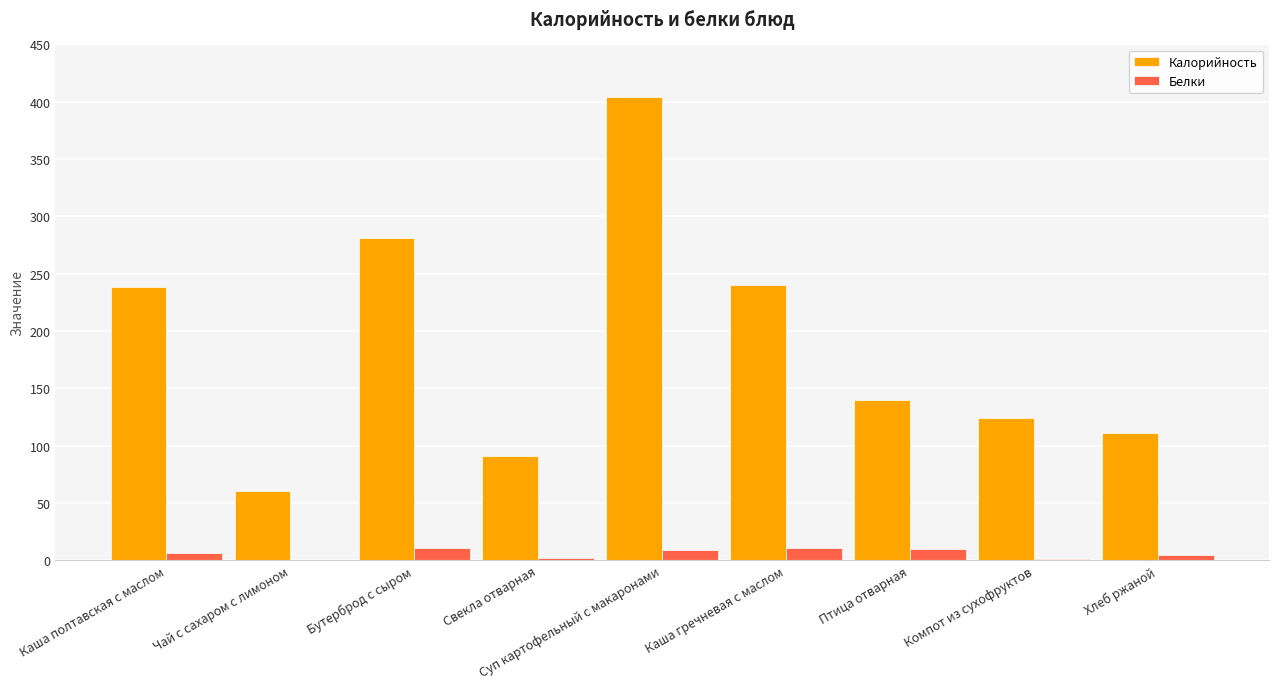

True or false: Калорийность has a value of 140.0 at Птица отварная.

True